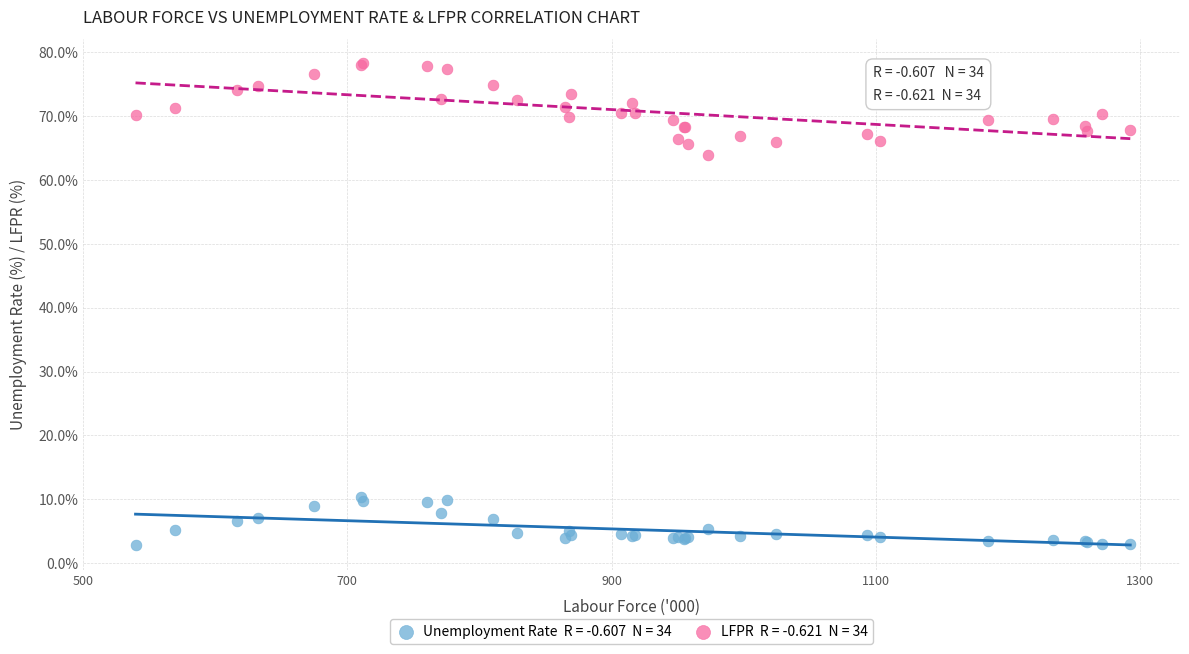

Across all series, what Y value is closest to 40?

63.9